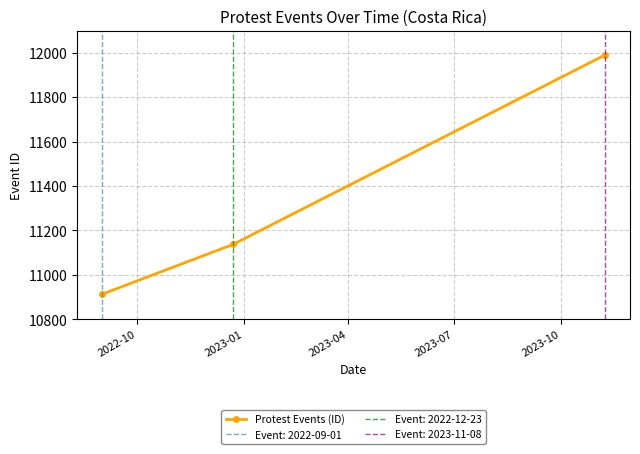

Reading left to right, transcribe all the data shown in this chart.

10913	11138	11990